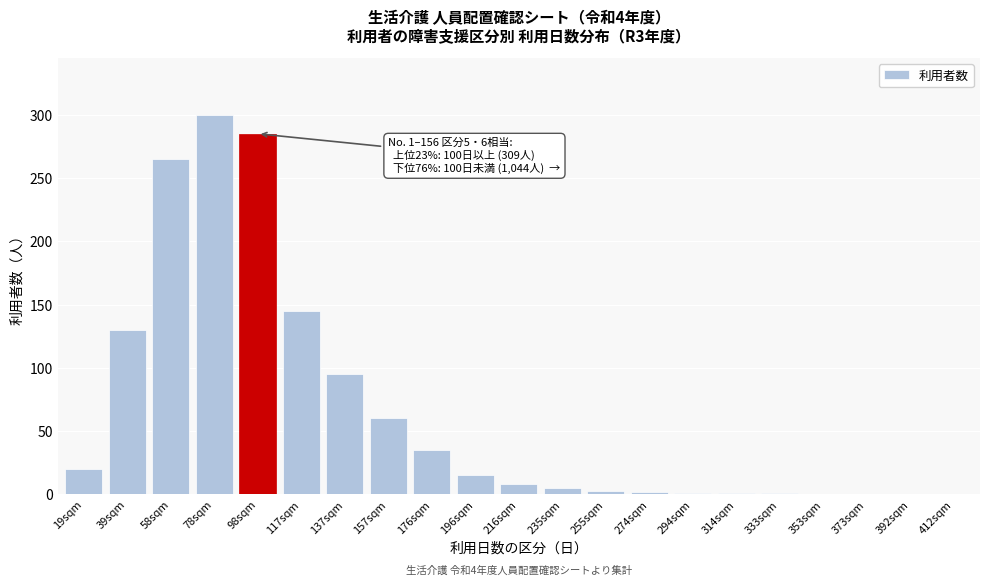

What is the greatest value displayed?

300